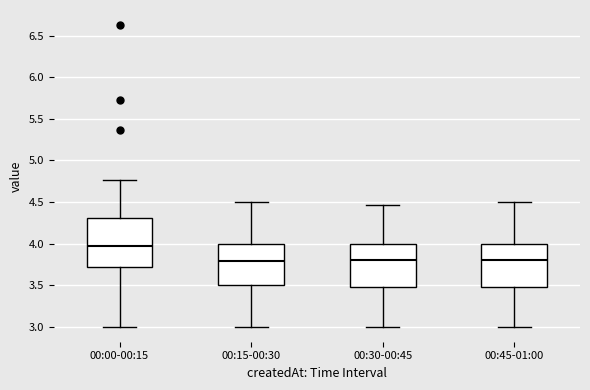

Reading left to right, transcribe this box plot: for each box, give where its median line is, the range the box spans, and where its two whiskers end, as read against the y-axis. The values are not printed on the chart, so give them approximately, as read against the axis.

00:00-00:15: median 3.95, box 3.70 to 4.30, whiskers 3.00 to 4.75
00:15-00:30: median 3.80, box 3.50 to 4.00, whiskers 3.00 to 4.50
00:30-00:45: median 3.80, box 3.50 to 4.00, whiskers 3.00 to 4.45
00:45-01:00: median 3.80, box 3.50 to 4.00, whiskers 3.00 to 4.50